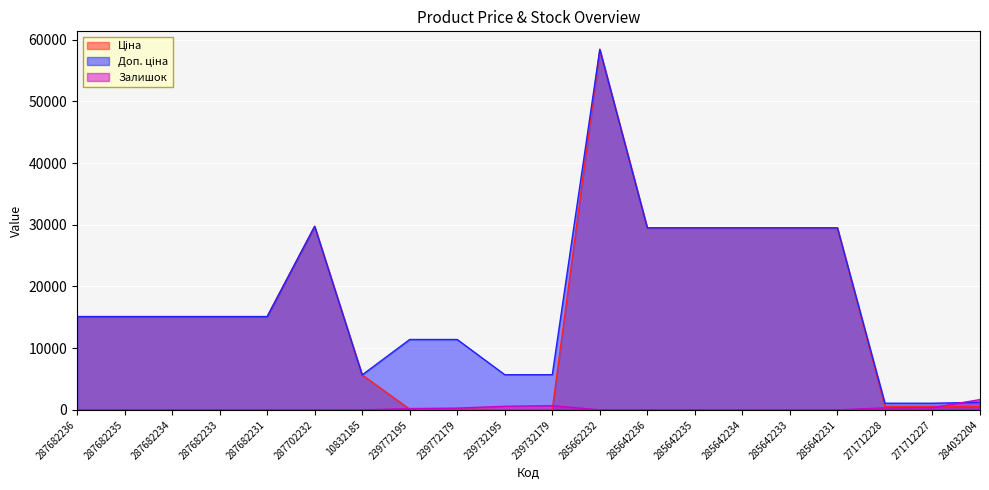

Reading right to left, extract all data points from this chart.

Ціна: 284032204=539.0	271712227=589.9	271712228=589.9	285642231=29491.5	285642233=29491.5	285642234=29491.5	285642235=29491.5	285642236=29491.5	285662232=58426.5	239732179=57.0	239732195=57.0	239772179=114.1	239772195=114.1	10832185=5673.8	287702232=29747.2	287682231=15120.0	287682233=15120.0	287682234=15120.0	287682235=15120.0	287682236=15120.0
Доп. ціна: 284032204=1235.4	271712227=1081.7	271712228=1081.7	285642231=29491.5	285642233=29491.5	285642234=29491.5	285642235=29491.5	285642236=29491.5	285662232=58426.5	239732179=5705.0	239732195=5705.0	239772179=11410.0	239772195=11410.0	10832185=5673.8	287702232=29747.2	287682231=15120.0	287682233=15120.0	287682234=15120.0	287682235=15120.0	287682236=15120.0
Залишок: 284032204=1674.0	271712227=374.0	271712228=334.0	285642231=11.0	285642233=14.0	285642234=10.0	285642235=13.0	285642236=16.0	285662232=14.0	239732179=686.0	239732195=588.0	239772179=290.0	239772195=214.0	10832185=2.0	287702232=0.0	287682231=0.0	287682233=0.0	287682234=0.0	287682235=0.0	287682236=0.0